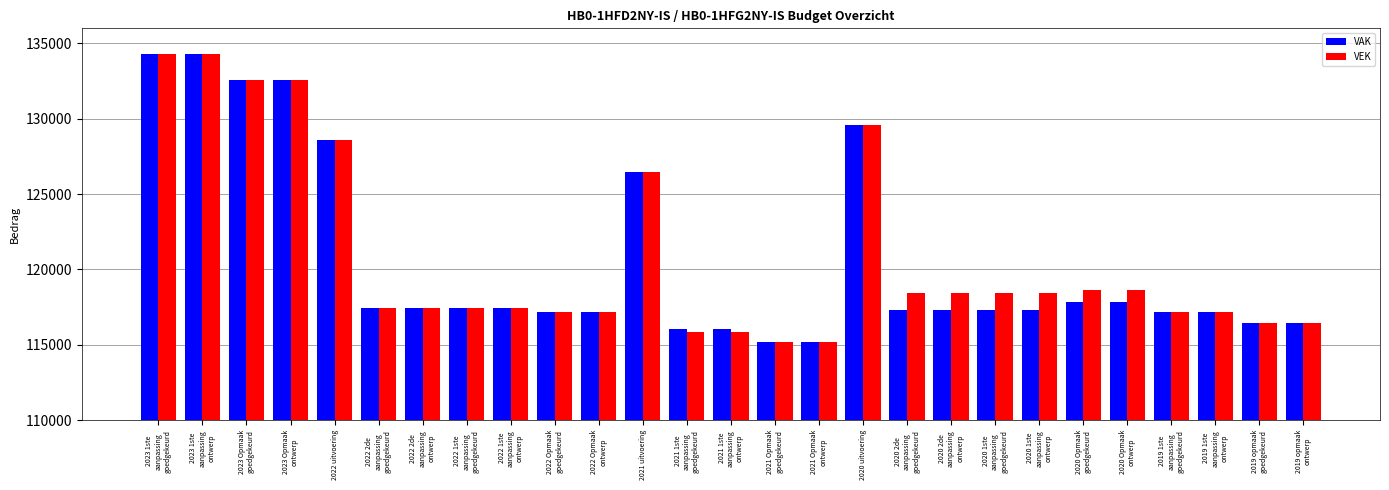

What is the lowest value of the VEK series?

115200